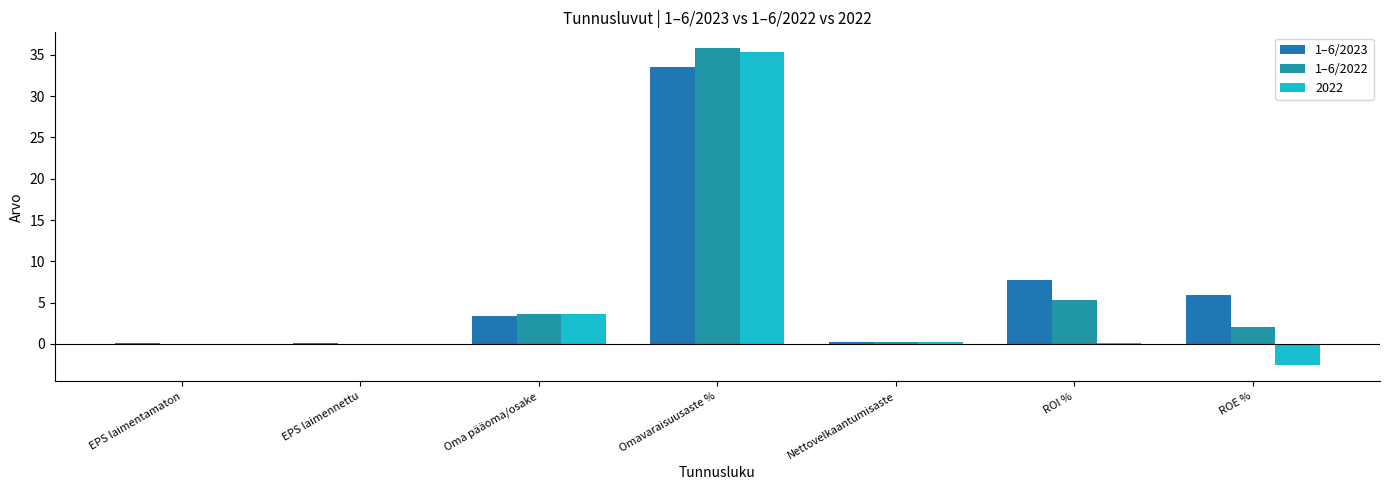

What is the difference between the maximum and minimum values in the 1–6/2023 series?

33.4